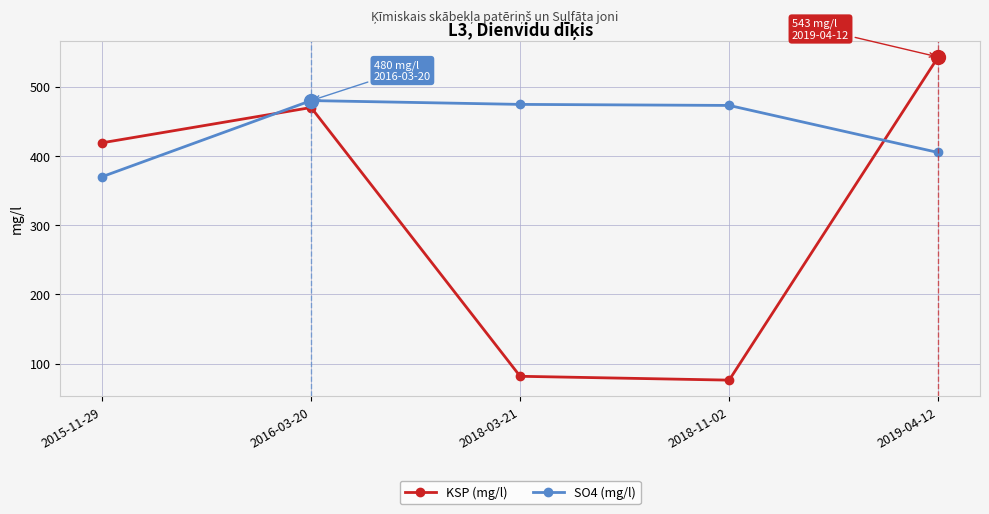

Rank the categories by KSP (mg/l) value from lowest to highest.

2018-11-02, 2018-03-21, 2015-11-29, 2016-03-20, 2019-04-12